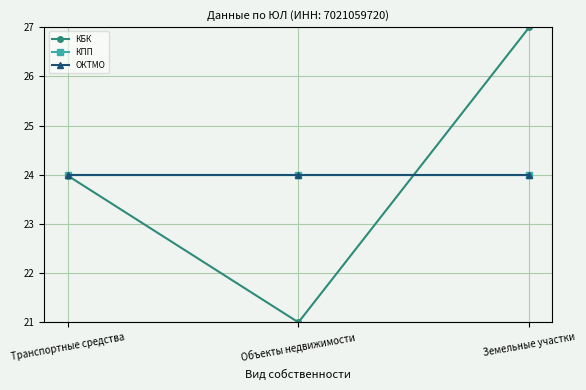

What is the label of the 2nd point from the left?

Объекты недвижимости